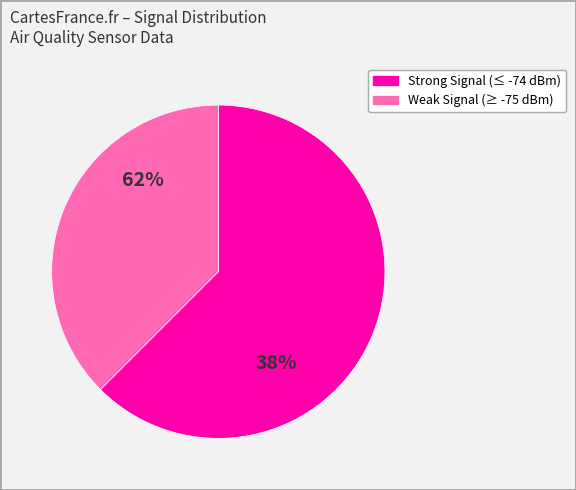

Is 30 the majority of the pie?

No